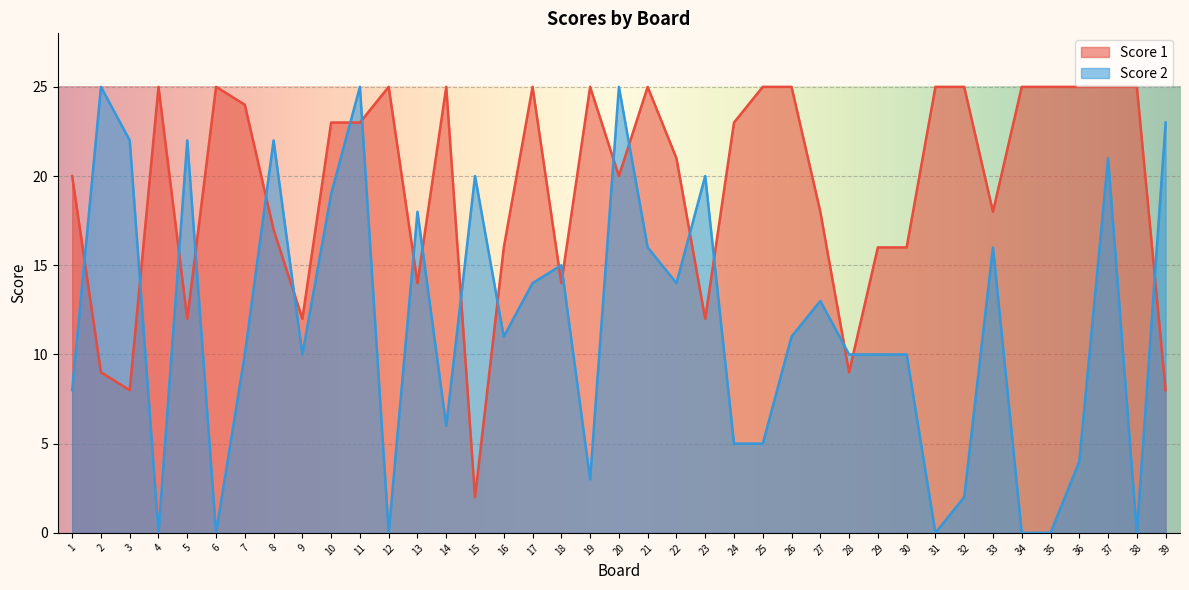

Which series ends up on top after the final intersection of Score 1 and Score 2?

Score 2